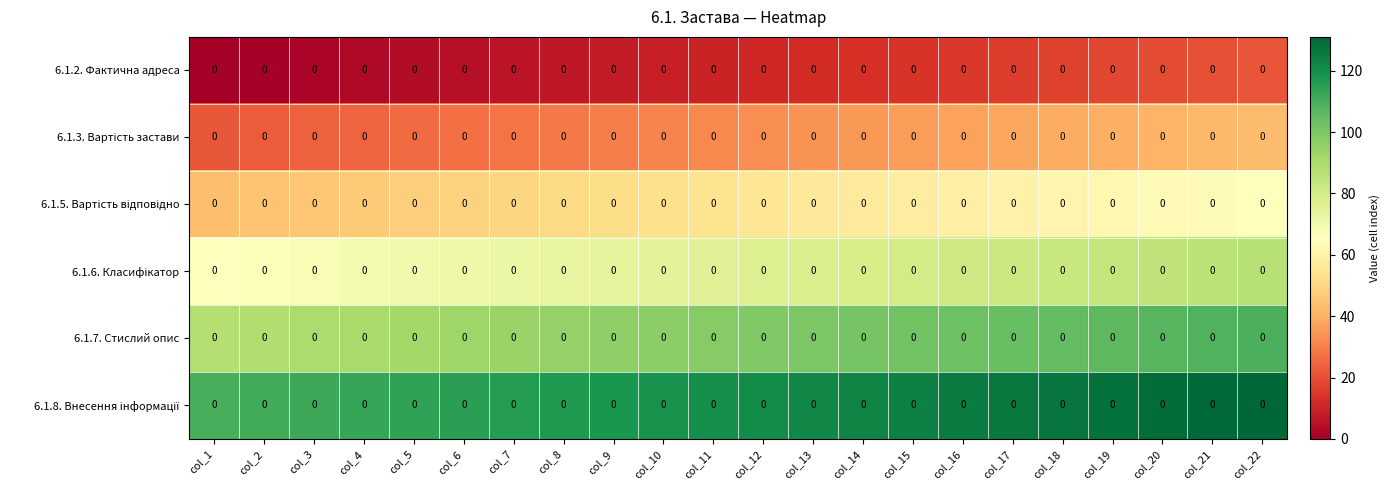

Rank the series at col_7 from lowest to highest value.

6.1.2. Фактична адреса, 6.1.3. Вартість застави, 6.1.5. Вартість відповідно, 6.1.6. Класифікатор, 6.1.7. Стислий опис, 6.1.8. Внесення інформації